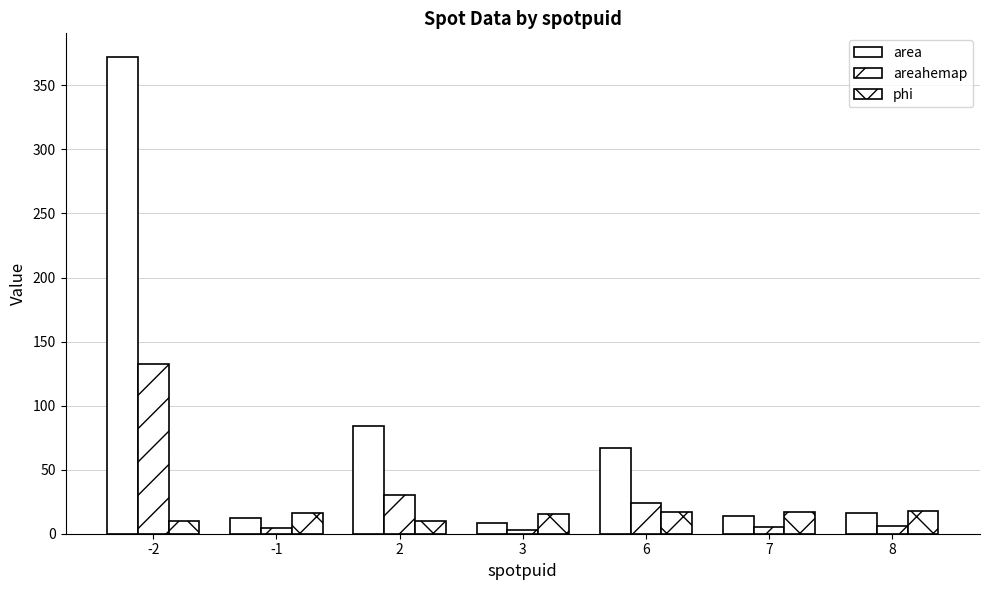

How many bars are there in each group?

3